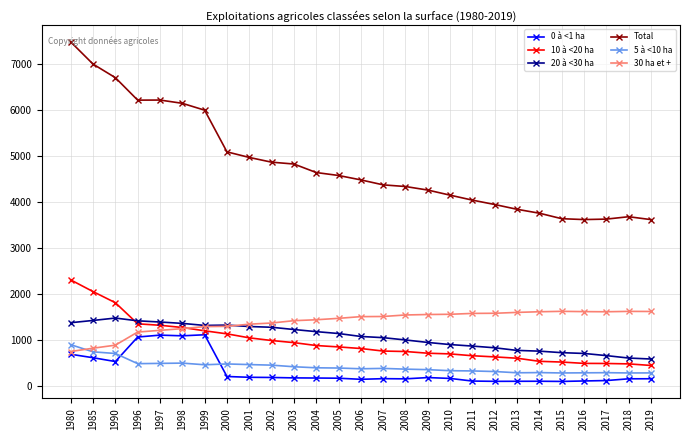

What is the difference between the 10 à <20 ha values at 2011 and 2017?

168